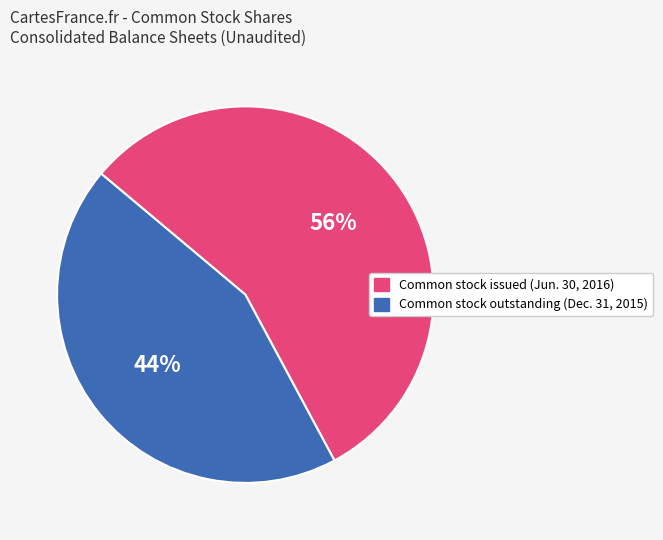

To the nearest percent, what is the average slice percentage?

50%